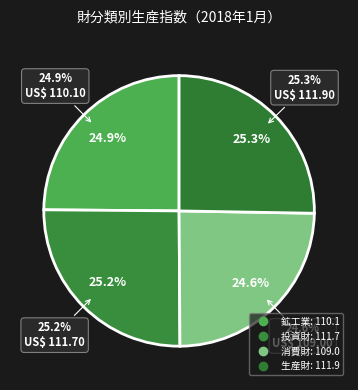

The 生産財 slice represents 17% of the pie. True or false?

False